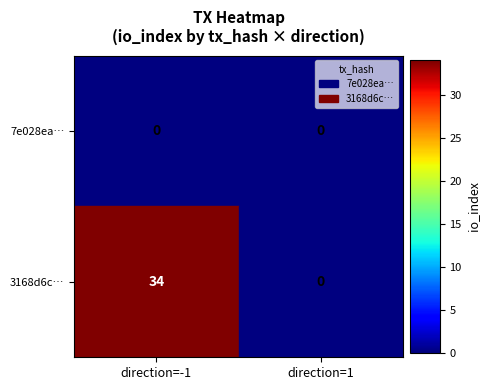

Rank the series by their maximum value, from lowest to highest.

7e028ea…, 3168d6c…